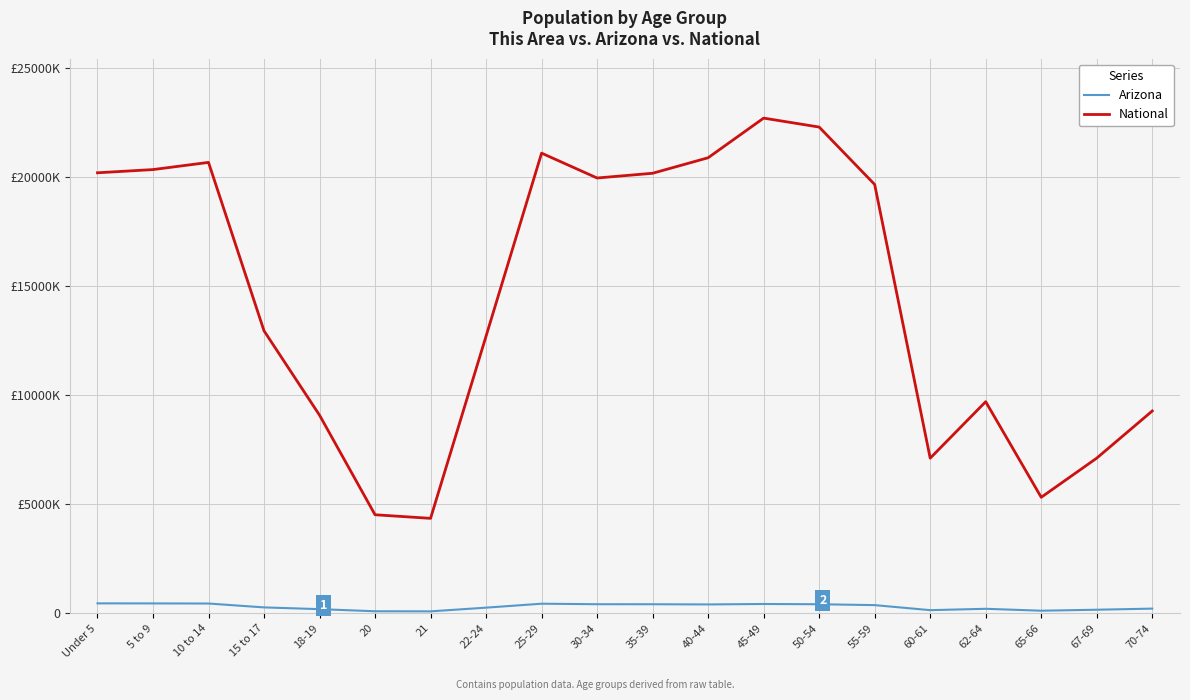

What are all the series names shown in the legend?

Arizona, National